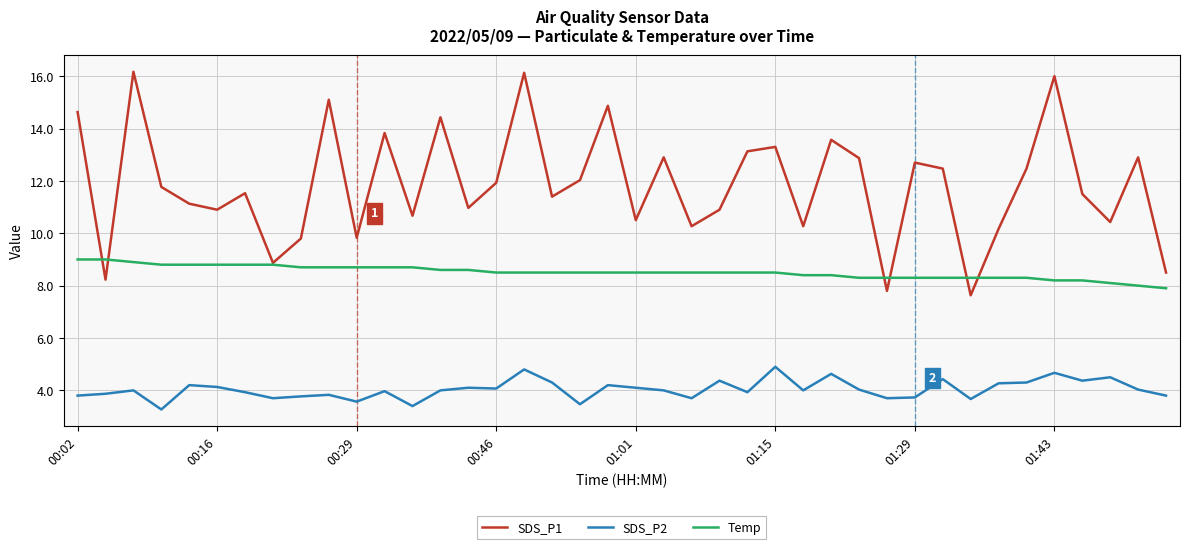

Rank the series by their average value, from lowest to highest.

SDS_P2, Temp, SDS_P1